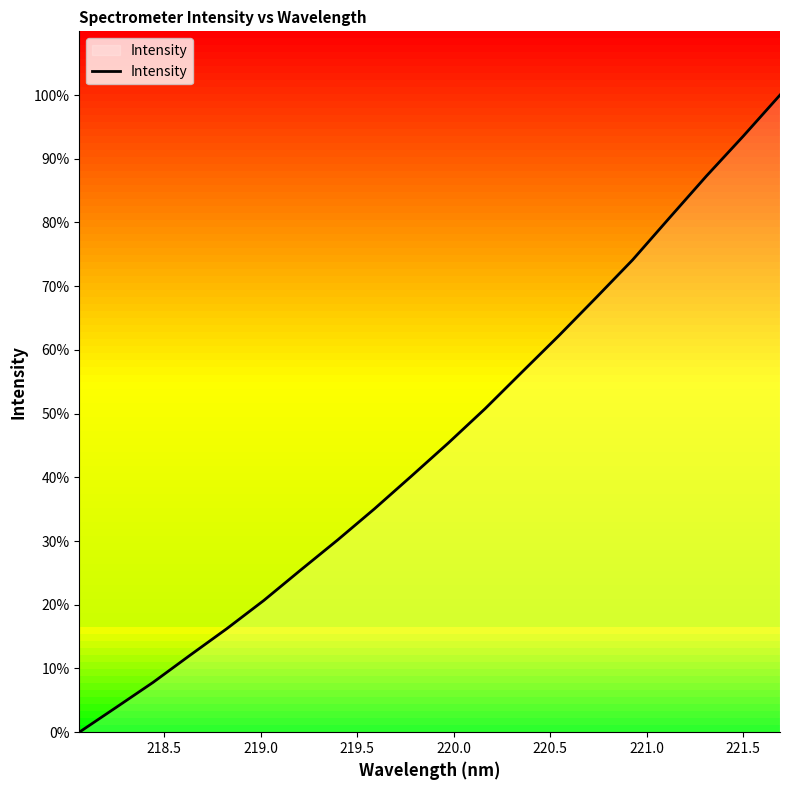

Does the chart display data point markers on the line(s)?

No